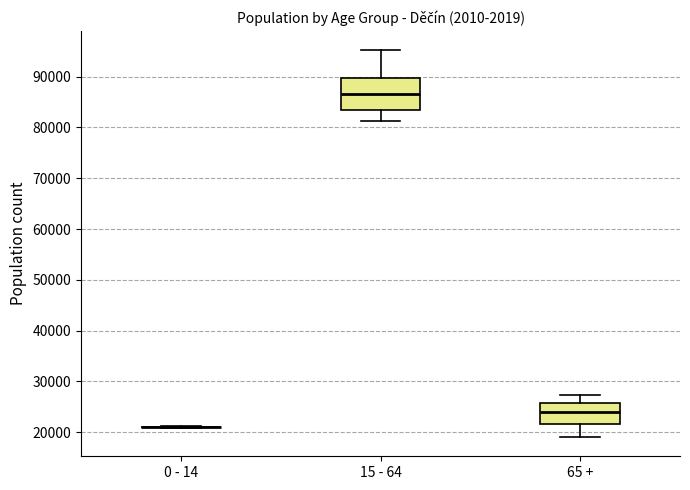

Reading left to right, transcribe this box plot: for each box, give where its median line is, the range the box spans, and where its two whiskers end, as read against the y-axis. The values are not printed on the chart, so give them approximately, as read against the axis.

0 - 14: box collapsed to a line at 21000, whiskers 21000 to 21000
15 - 64: median 87000, box 84000 to 90000, whiskers 81000 to 95000
65 +: median 24000, box 22000 to 26000, whiskers 19000 to 27000